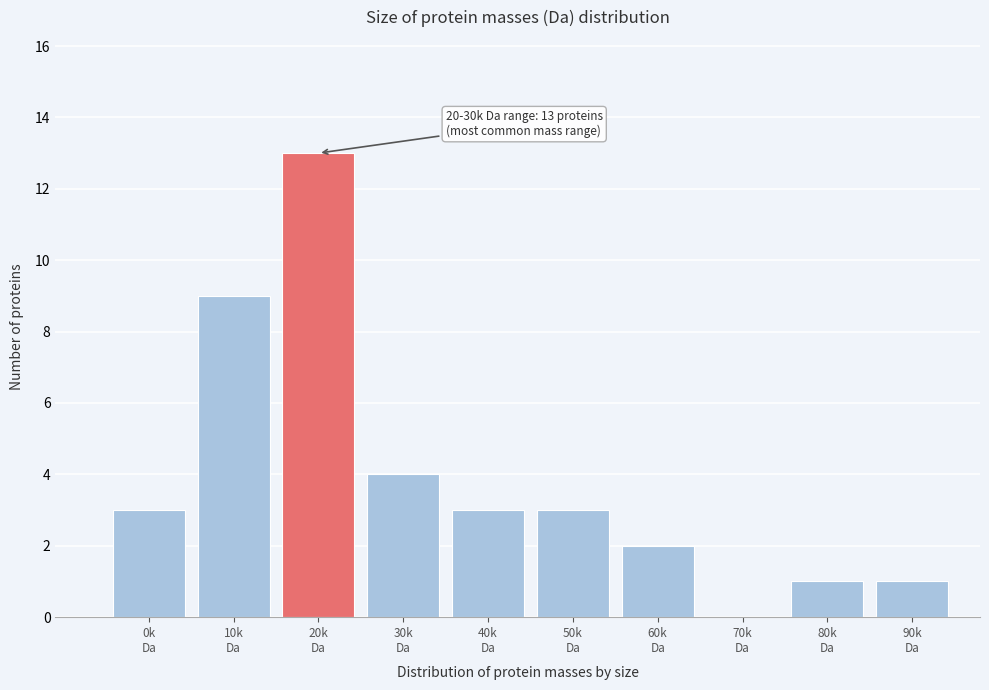

What is the greatest value displayed?

13